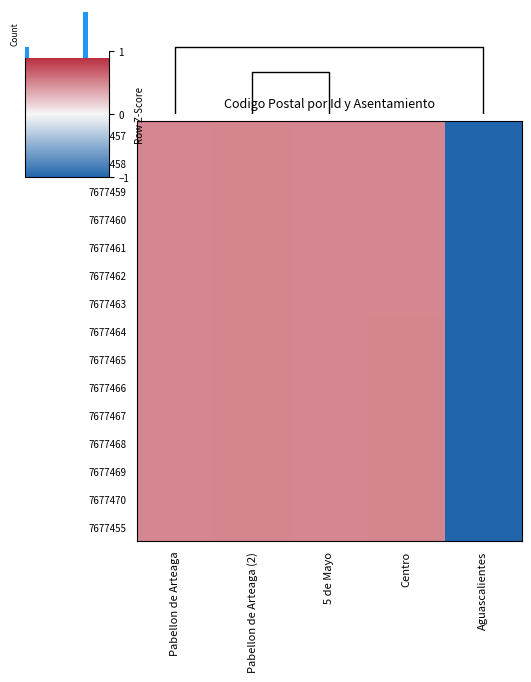

At which label does 7677463 reach its minimum?

Aguascalientes